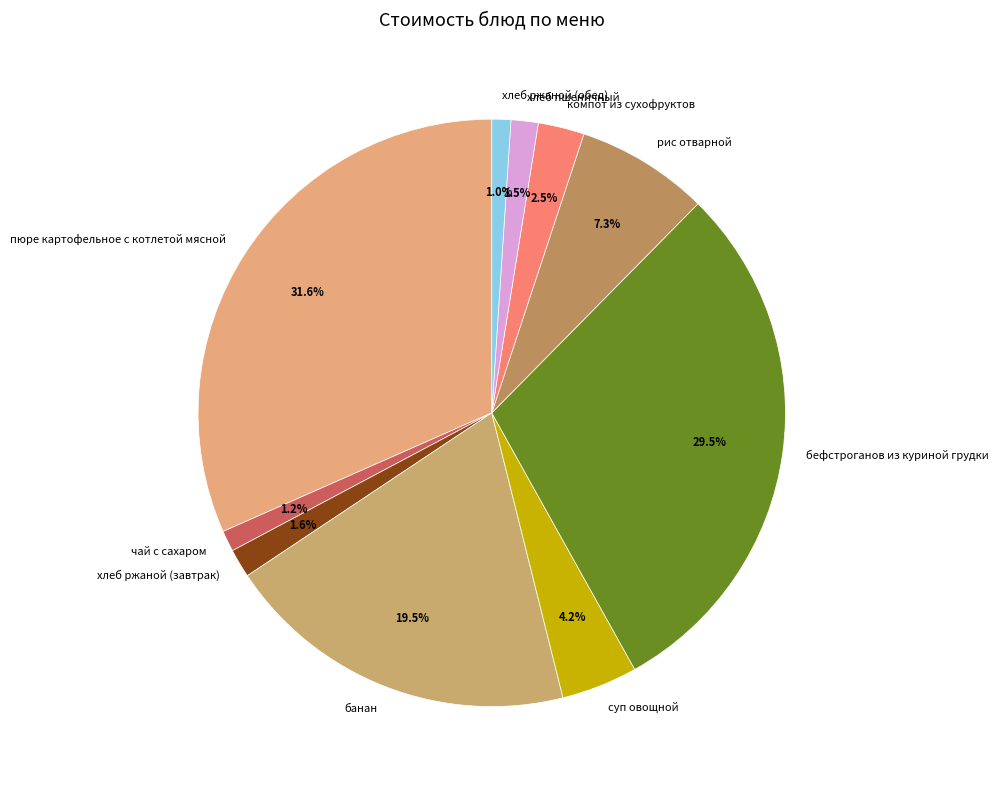

How many slices are in this pie chart?

10